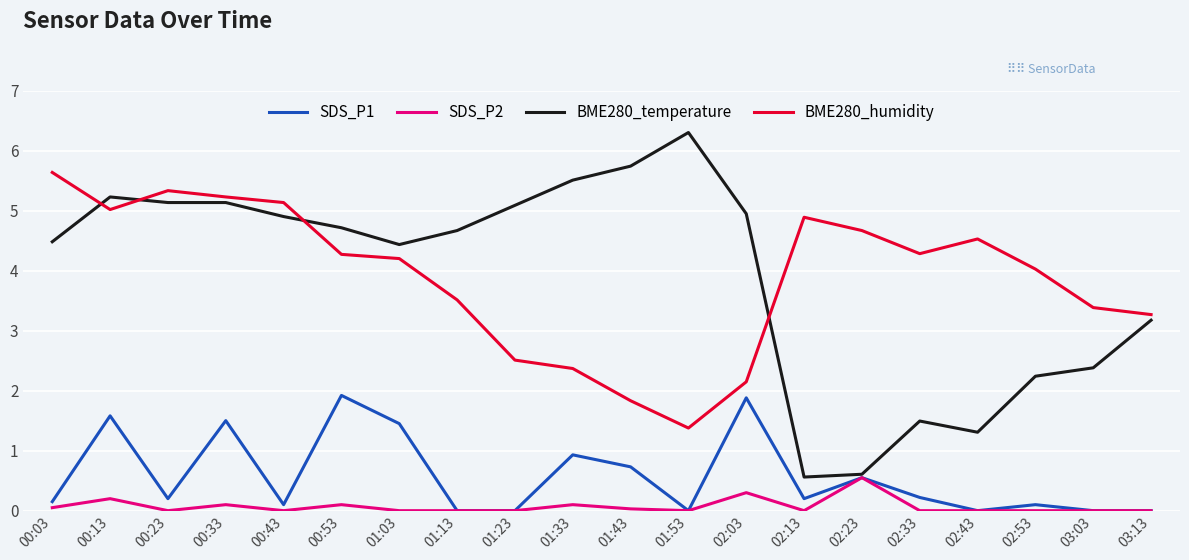

The BME280_temperature series shows 4.7 at 01:13. True or false?

True